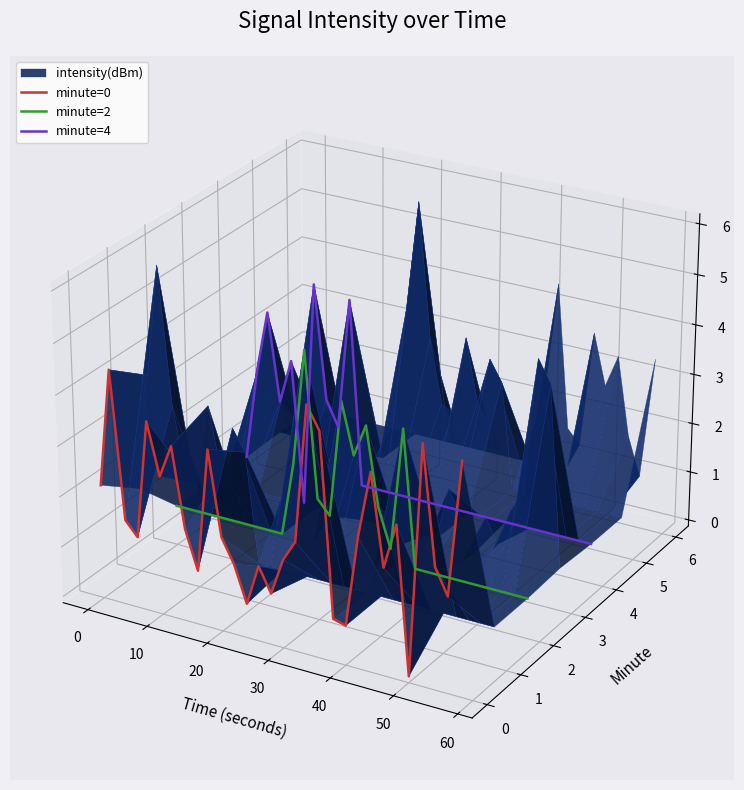

Is it true that minute=0 equals -0.1 at 25?

False